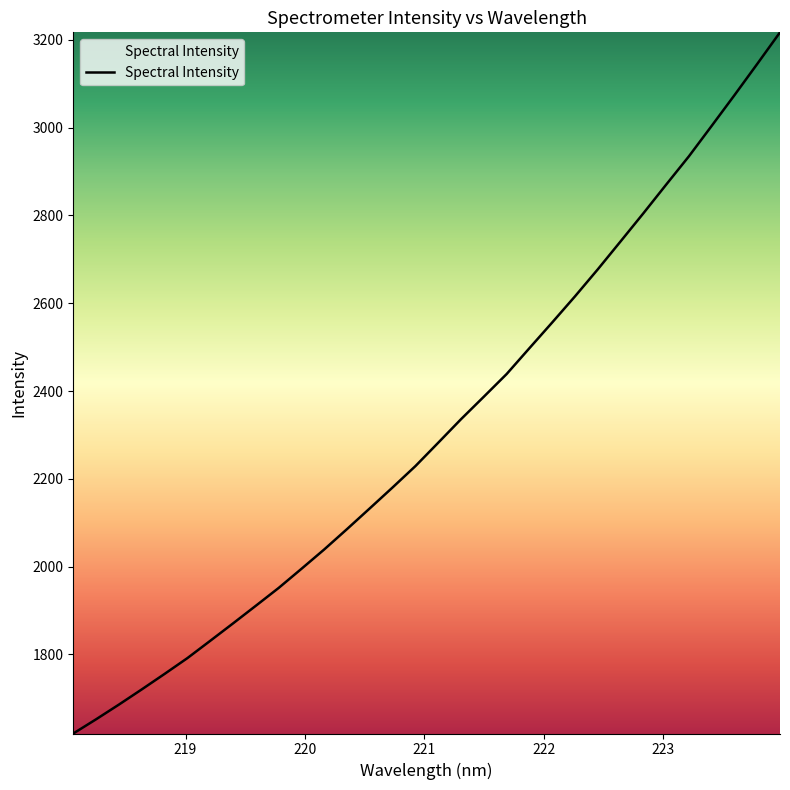

What is the minimum value shown in the chart?

1620.0